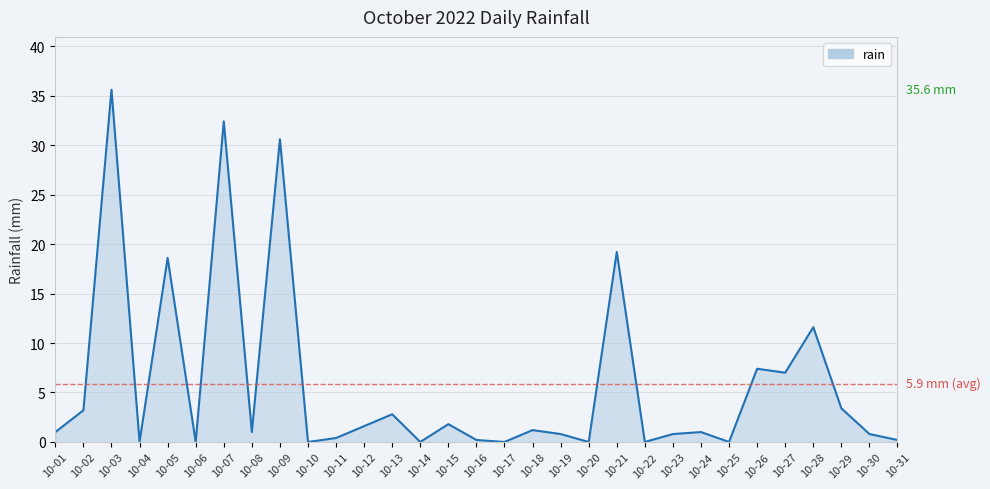

What is the greatest value displayed?

35.6